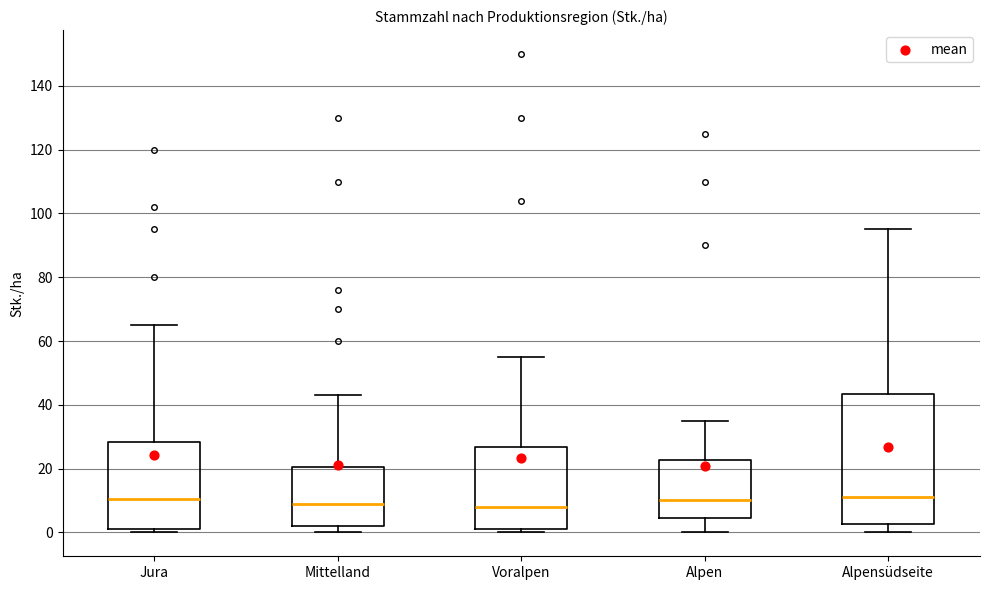

Reading left to right, read every box against the y-axis: the position of its median line, the range the box covers, and the ends of its whiskers. The values are not printed on the chart, so give them approximately, as read against the axis.

Jura: median 10, box 2 to 28, whiskers 0 to 66
Mittelland: median 10, box 2 to 20, whiskers 0 to 44
Voralpen: median 8, box 2 to 26, whiskers 0 to 56
Alpen: median 10, box 4 to 22, whiskers 0 to 36
Alpensüdseite: median 12, box 2 to 44, whiskers 0 to 96